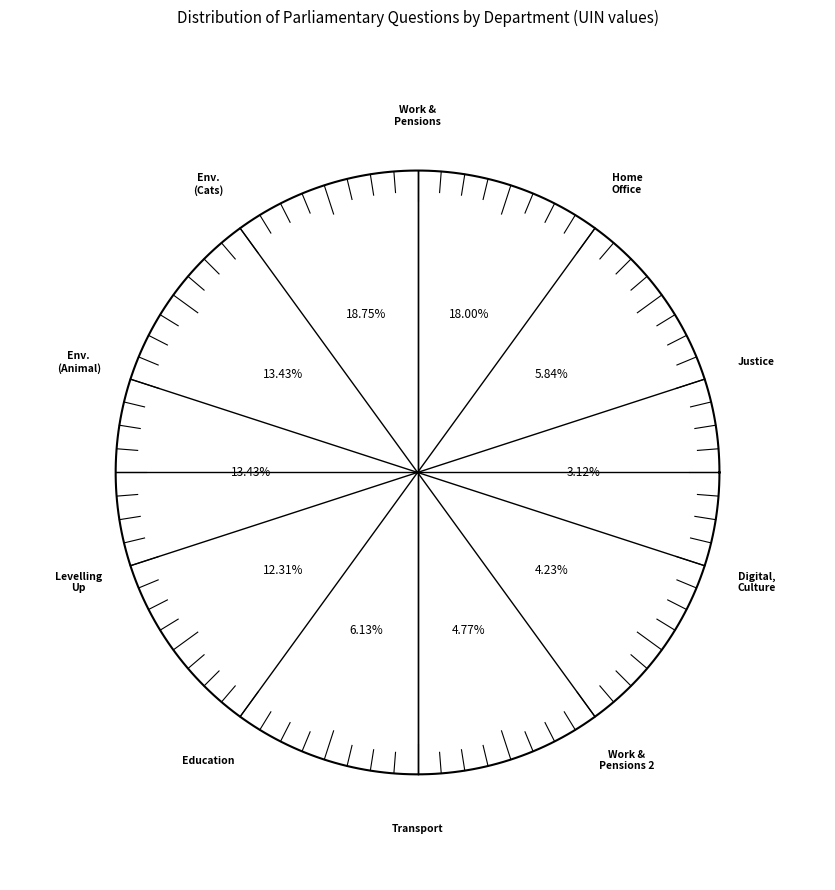

Is there a majority slice in this chart?

No